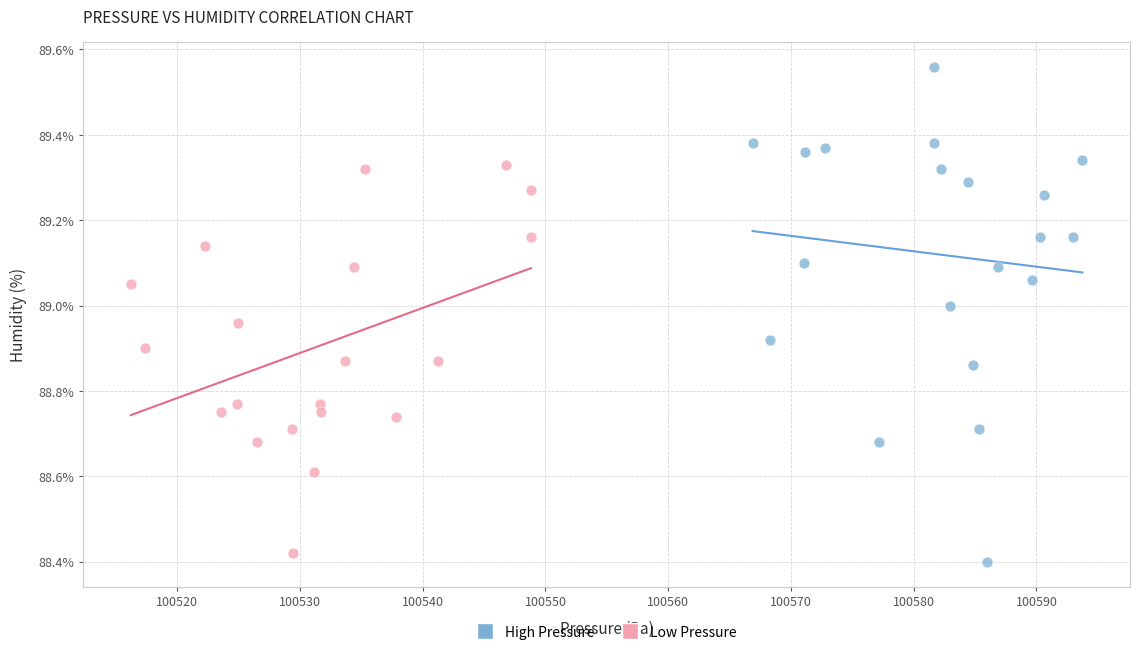

Which series reaches the maximum Y coordinate?

High Pressure